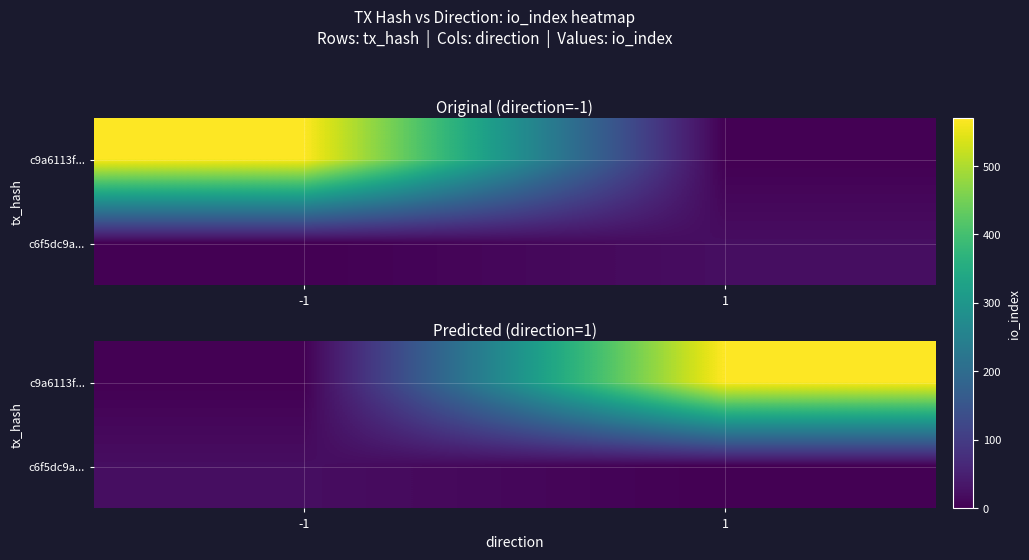

What is the difference between the c6f5dc9a... values at 1 and -1?

21